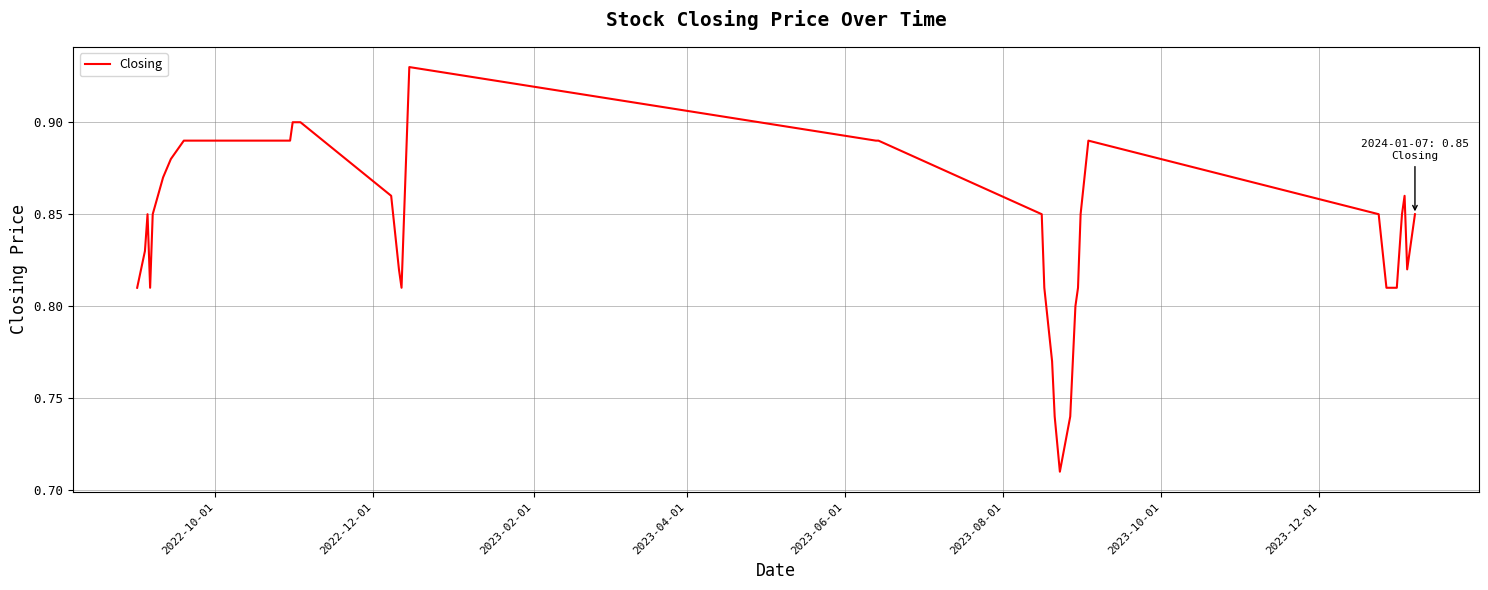

Is this an area chart (filled region under the line)?

No